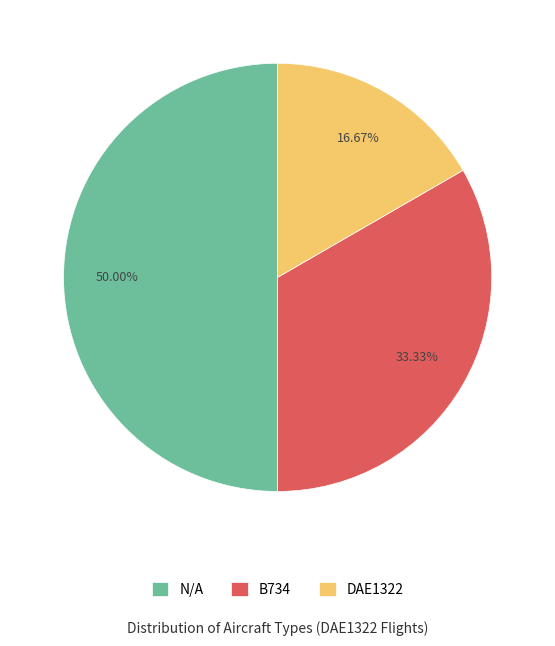

What percentage is NOT represented by B734?

66.7%